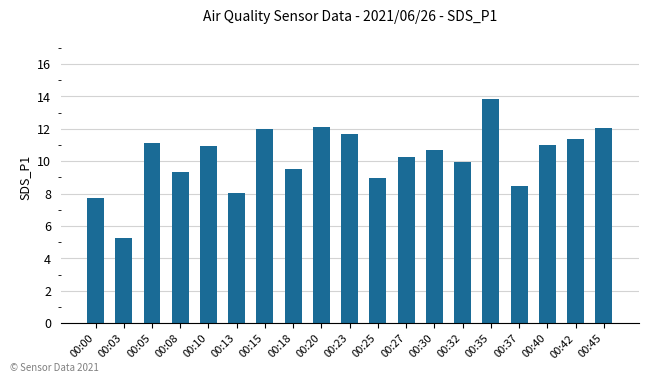

What is the smallest value displayed?

5.3